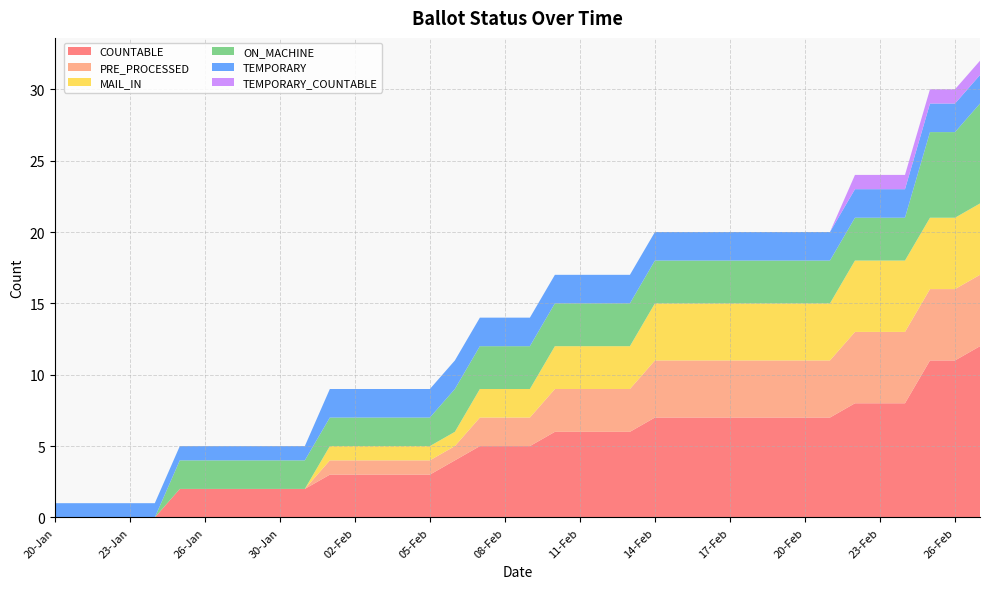

Reading left to right, extract all data points from this chart.

COUNTABLE: 20-Jan=0	21-Jan=0	22-Jan=0	23-Jan=0	24-Jan=0	25-Jan=2	26-Jan=2	27-Jan=2	29-Jan=2	30-Jan=2	31-Jan=2	01-Feb=3	02-Feb=3	03-Feb=3	04-Feb=3	05-Feb=3	06-Feb=4	07-Feb=5	08-Feb=5	09-Feb=5	10-Feb=6	11-Feb=6	12-Feb=6	13-Feb=6	14-Feb=7	15-Feb=7	16-Feb=7	17-Feb=7	18-Feb=7	19-Feb=7	20-Feb=7	21-Feb=7	22-Feb=8	23-Feb=8	24-Feb=8	25-Feb=11	26-Feb=11	27-Feb=12
PRE_PROCESSED: 20-Jan=0	21-Jan=0	22-Jan=0	23-Jan=0	24-Jan=0	25-Jan=0	26-Jan=0	27-Jan=0	29-Jan=0	30-Jan=0	31-Jan=0	01-Feb=1	02-Feb=1	03-Feb=1	04-Feb=1	05-Feb=1	06-Feb=1	07-Feb=2	08-Feb=2	09-Feb=2	10-Feb=3	11-Feb=3	12-Feb=3	13-Feb=3	14-Feb=4	15-Feb=4	16-Feb=4	17-Feb=4	18-Feb=4	19-Feb=4	20-Feb=4	21-Feb=4	22-Feb=5	23-Feb=5	24-Feb=5	25-Feb=5	26-Feb=5	27-Feb=5
MAIL_IN: 20-Jan=0	21-Jan=0	22-Jan=0	23-Jan=0	24-Jan=0	25-Jan=0	26-Jan=0	27-Jan=0	29-Jan=0	30-Jan=0	31-Jan=0	01-Feb=1	02-Feb=1	03-Feb=1	04-Feb=1	05-Feb=1	06-Feb=1	07-Feb=2	08-Feb=2	09-Feb=2	10-Feb=3	11-Feb=3	12-Feb=3	13-Feb=3	14-Feb=4	15-Feb=4	16-Feb=4	17-Feb=4	18-Feb=4	19-Feb=4	20-Feb=4	21-Feb=4	22-Feb=5	23-Feb=5	24-Feb=5	25-Feb=5	26-Feb=5	27-Feb=5
ON_MACHINE: 20-Jan=0	21-Jan=0	22-Jan=0	23-Jan=0	24-Jan=0	25-Jan=2	26-Jan=2	27-Jan=2	29-Jan=2	30-Jan=2	31-Jan=2	01-Feb=2	02-Feb=2	03-Feb=2	04-Feb=2	05-Feb=2	06-Feb=3	07-Feb=3	08-Feb=3	09-Feb=3	10-Feb=3	11-Feb=3	12-Feb=3	13-Feb=3	14-Feb=3	15-Feb=3	16-Feb=3	17-Feb=3	18-Feb=3	19-Feb=3	20-Feb=3	21-Feb=3	22-Feb=3	23-Feb=3	24-Feb=3	25-Feb=6	26-Feb=6	27-Feb=7
TEMPORARY: 20-Jan=1	21-Jan=1	22-Jan=1	23-Jan=1	24-Jan=1	25-Jan=1	26-Jan=1	27-Jan=1	29-Jan=1	30-Jan=1	31-Jan=1	01-Feb=2	02-Feb=2	03-Feb=2	04-Feb=2	05-Feb=2	06-Feb=2	07-Feb=2	08-Feb=2	09-Feb=2	10-Feb=2	11-Feb=2	12-Feb=2	13-Feb=2	14-Feb=2	15-Feb=2	16-Feb=2	17-Feb=2	18-Feb=2	19-Feb=2	20-Feb=2	21-Feb=2	22-Feb=2	23-Feb=2	24-Feb=2	25-Feb=2	26-Feb=2	27-Feb=2
TEMPORARY_COUNTABLE: 20-Jan=0	21-Jan=0	22-Jan=0	23-Jan=0	24-Jan=0	25-Jan=0	26-Jan=0	27-Jan=0	29-Jan=0	30-Jan=0	31-Jan=0	01-Feb=0	02-Feb=0	03-Feb=0	04-Feb=0	05-Feb=0	06-Feb=0	07-Feb=0	08-Feb=0	09-Feb=0	10-Feb=0	11-Feb=0	12-Feb=0	13-Feb=0	14-Feb=0	15-Feb=0	16-Feb=0	17-Feb=0	18-Feb=0	19-Feb=0	20-Feb=0	21-Feb=0	22-Feb=1	23-Feb=1	24-Feb=1	25-Feb=1	26-Feb=1	27-Feb=1